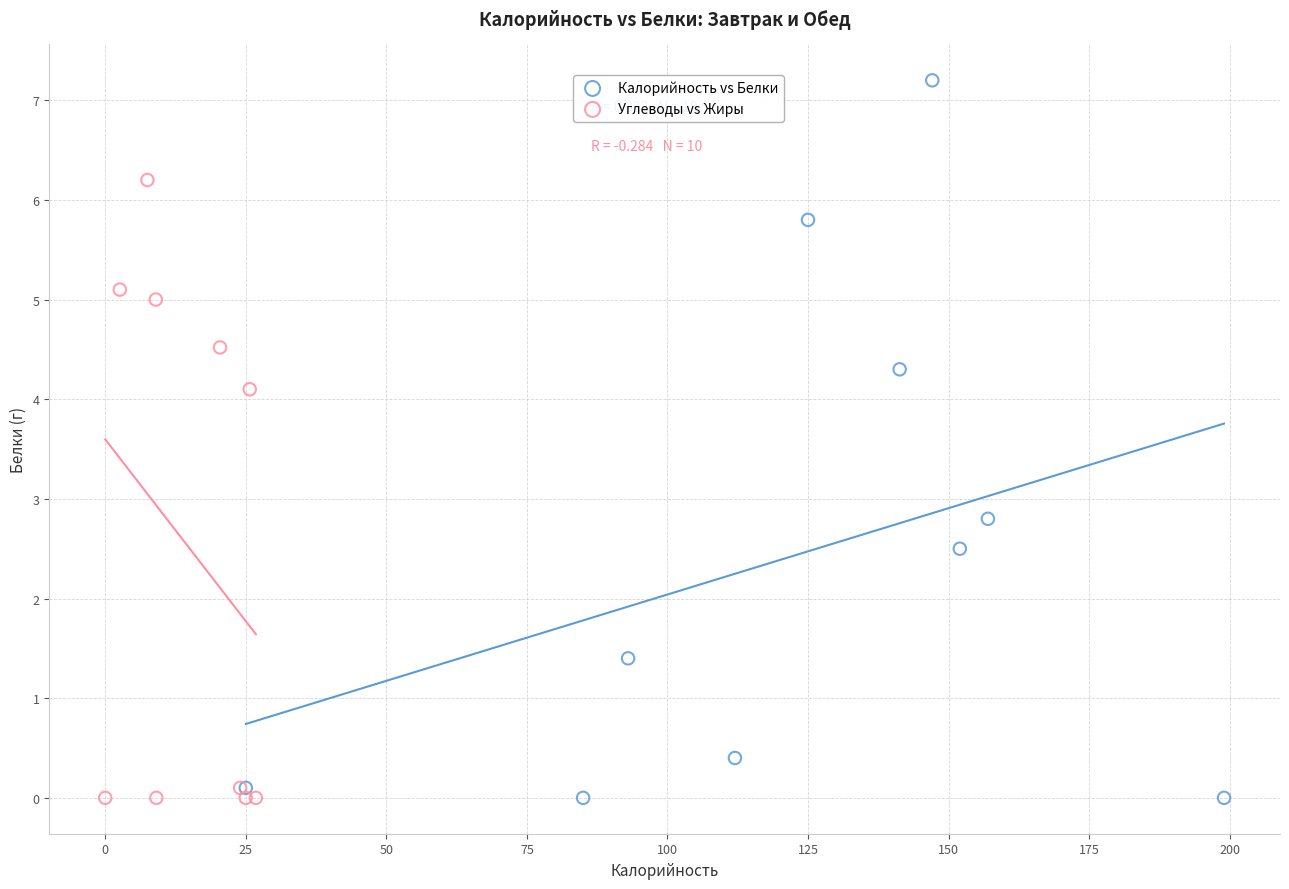

Which series has the largest Y range (max minus min)?

Калорийность vs Белки